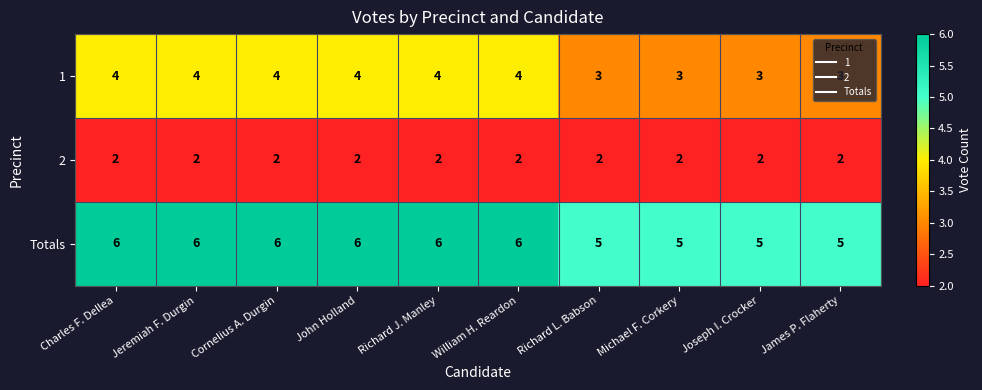

At how many categories does at least one series exceed 4?

10